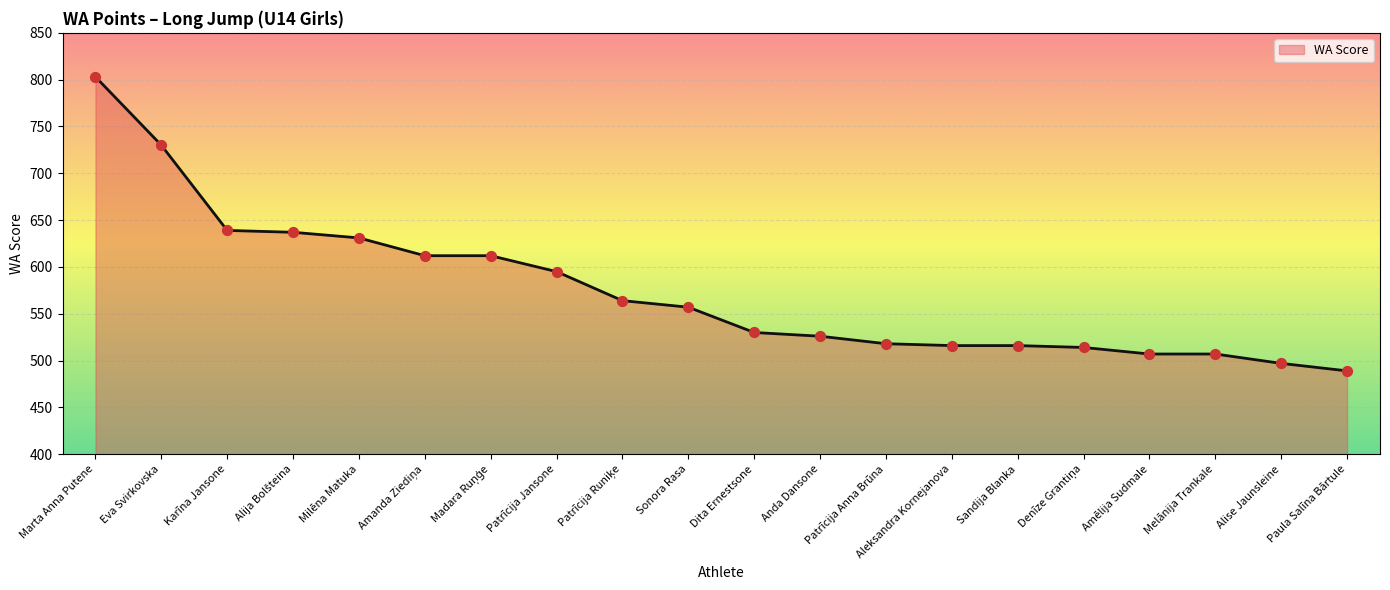

Approximately how many times larger is the value at Alise Jaunsleine compared to Patrīcija Jansone?

0.8